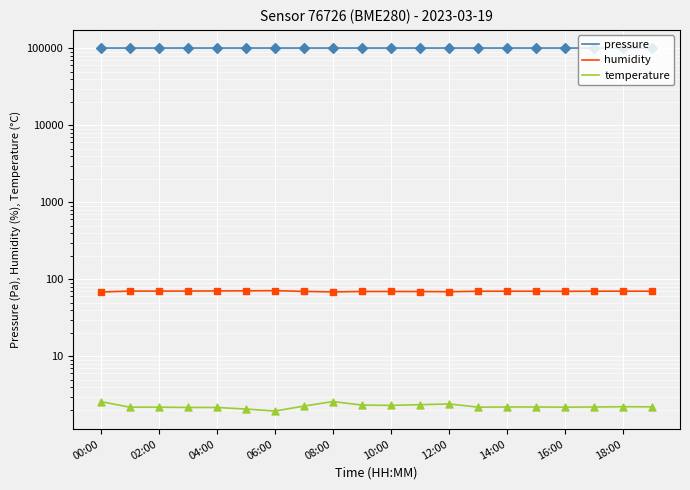

Which series reaches the maximum Y coordinate?

pressure